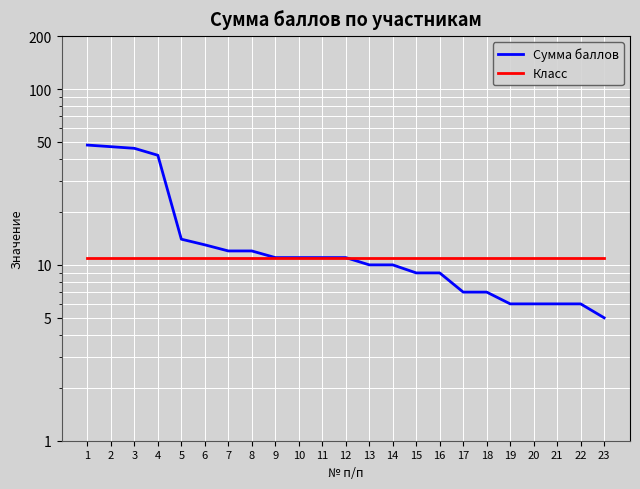

True or false: Сумма баллов has a value of 5 at 23.

True